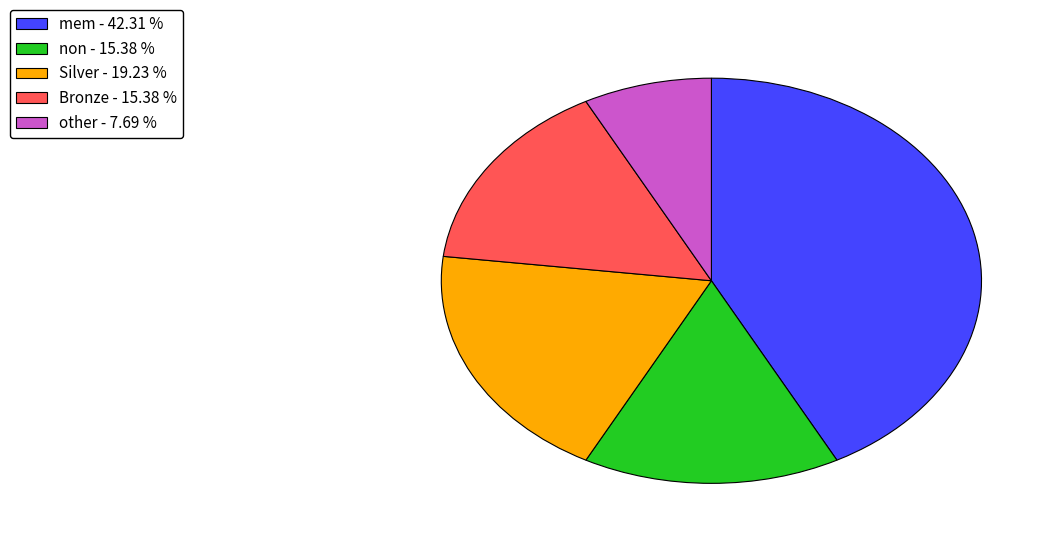

How many slices are in this pie chart?

5